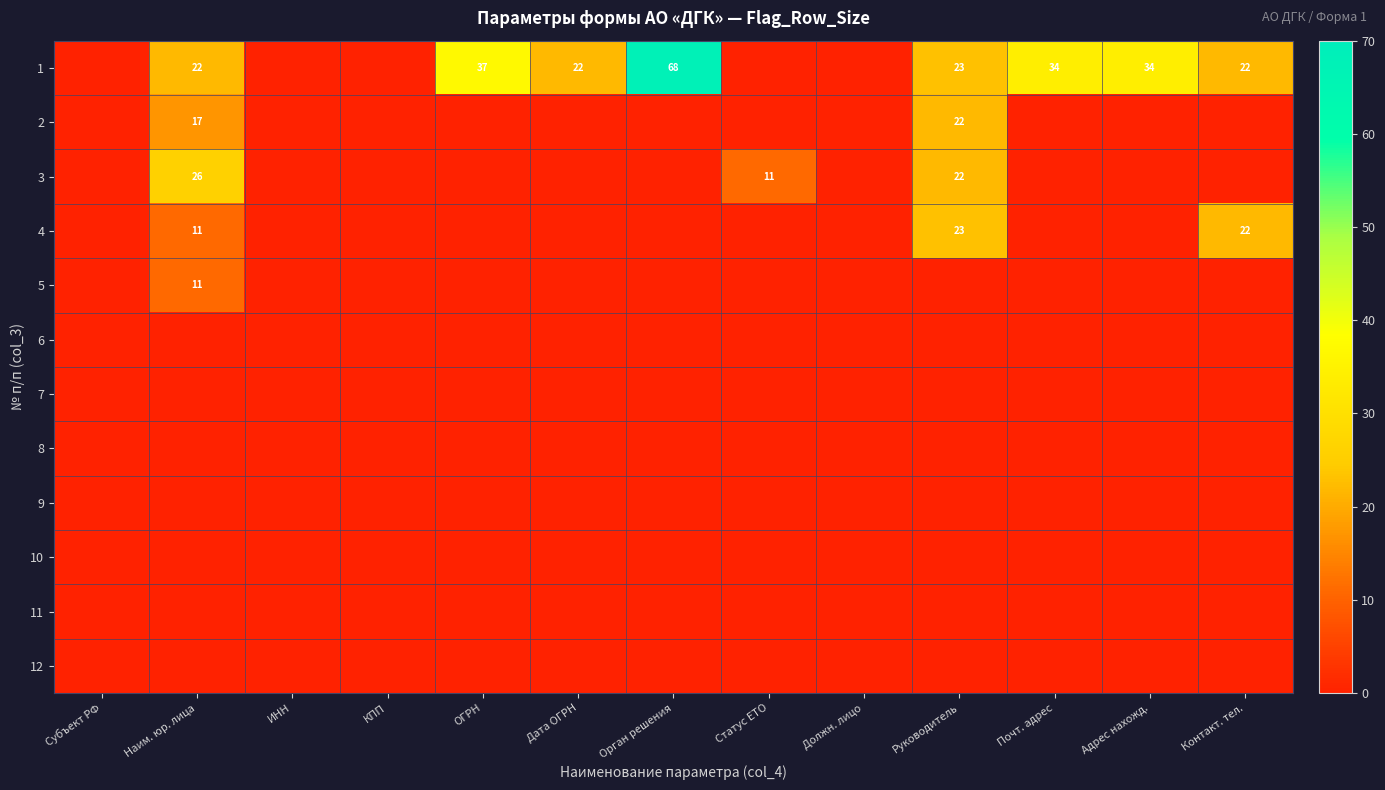

At which label does 5 reach its peak?

Наим. юр. лица